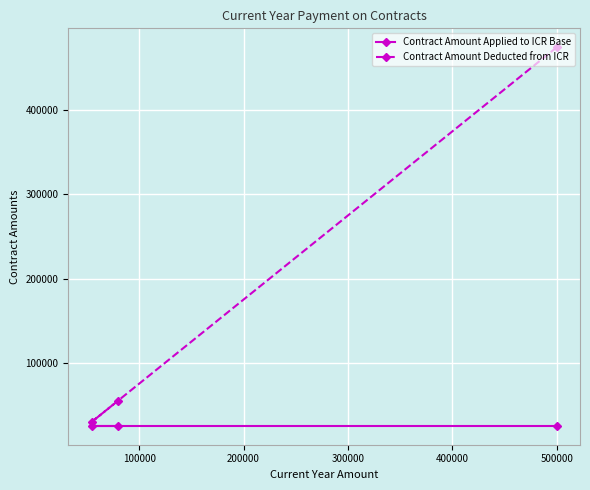

Reading left to right, what are all the values shown in this chart?

Contract Amount Applied to ICR Base: 25000	25000	25000
Contract Amount Deducted from ICR: 475000	29450	54393